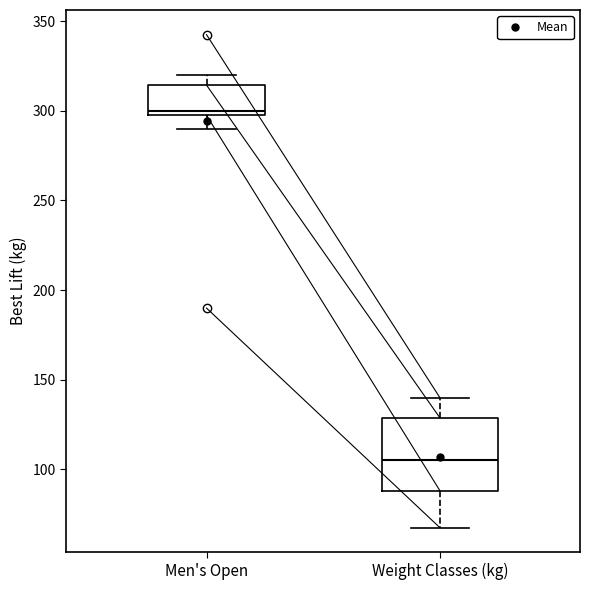

Reading left to right, read every box against the y-axis: the position of its median line, the range the box covers, and the ends of its whiskers. The values are not printed on the chart, so give them approximately, as read against the axis.

Men's Open: median 300 (just above the box's lower edge), box 300 to 315, whiskers 290 to 320
Weight Classes (kg): median 105, box 90 to 130, whiskers 70 to 140